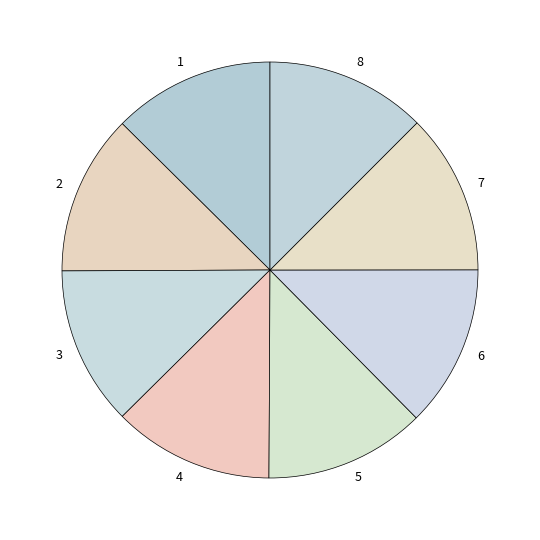

How many segments does this pie chart have?

8